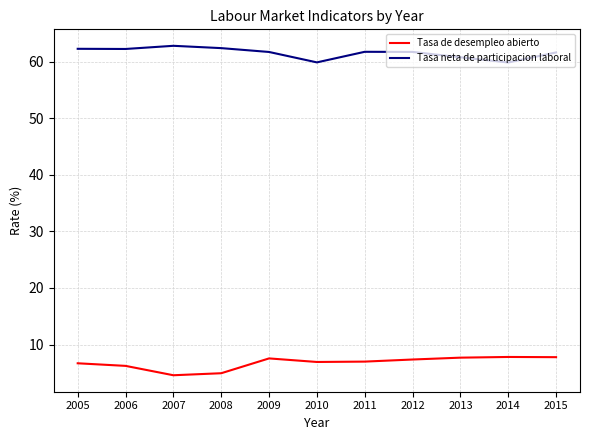

How many lines are shown in the chart?

2